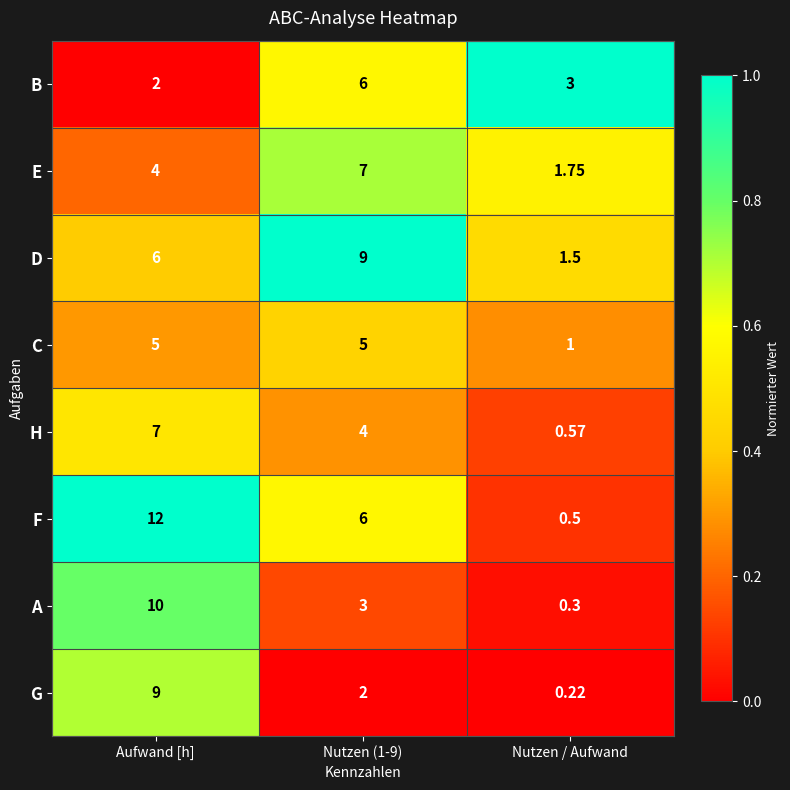

At which label does G first exceed 2?

Aufwand [h]